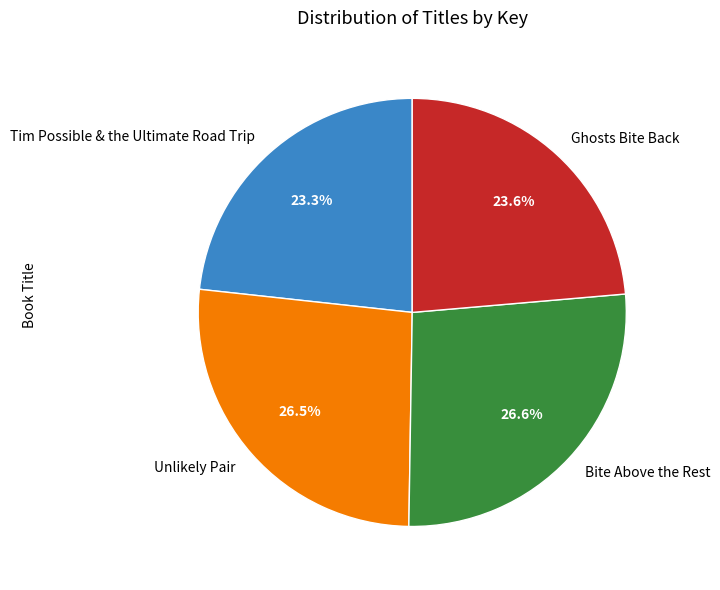

Is the sum of Tim Possible & the Ultimate Road Trip and Ghosts Bite Back greater than half?

No